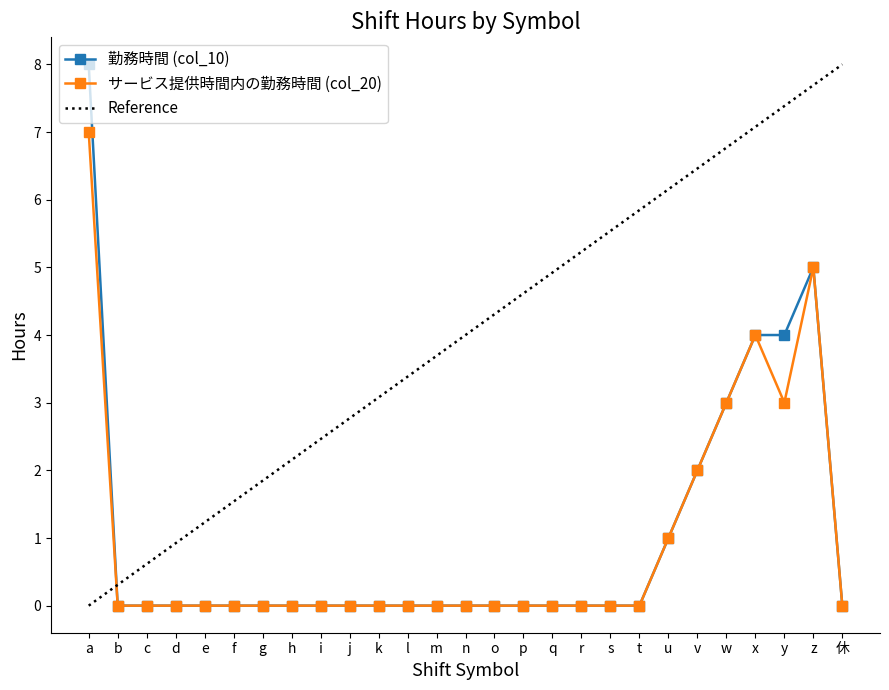

At which category does the chart reach its minimum across all series?

b